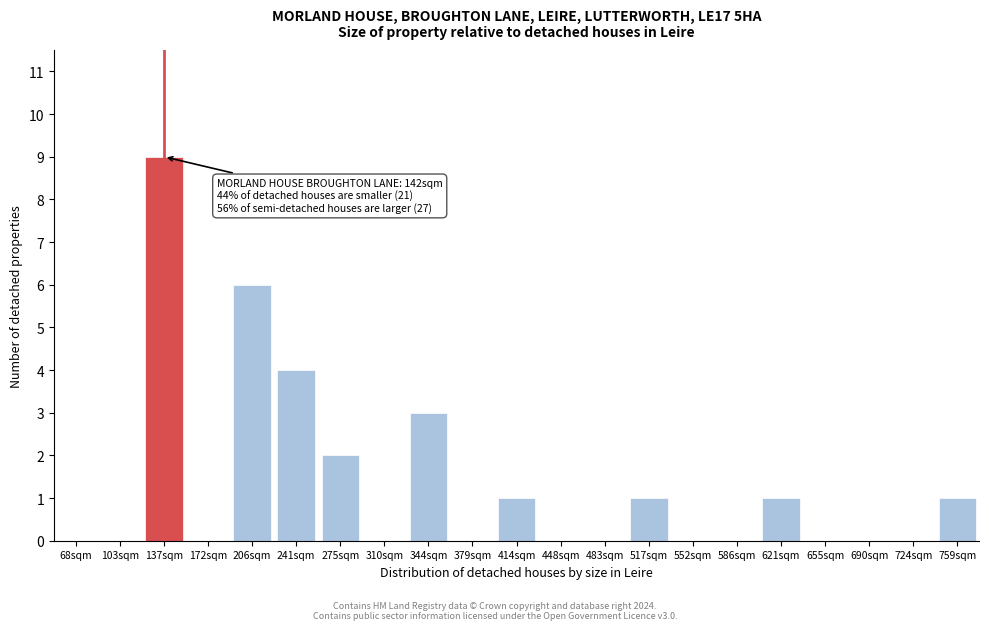

Reading left to right, transcribe all the data shown in this chart.

68sqm=0	103sqm=0	137sqm=9	172sqm=0	206sqm=6	241sqm=4	275sqm=2	310sqm=0	344sqm=3	379sqm=0	414sqm=1	448sqm=0	483sqm=0	517sqm=1	552sqm=0	586sqm=0	621sqm=1	655sqm=0	690sqm=0	724sqm=0	759sqm=1